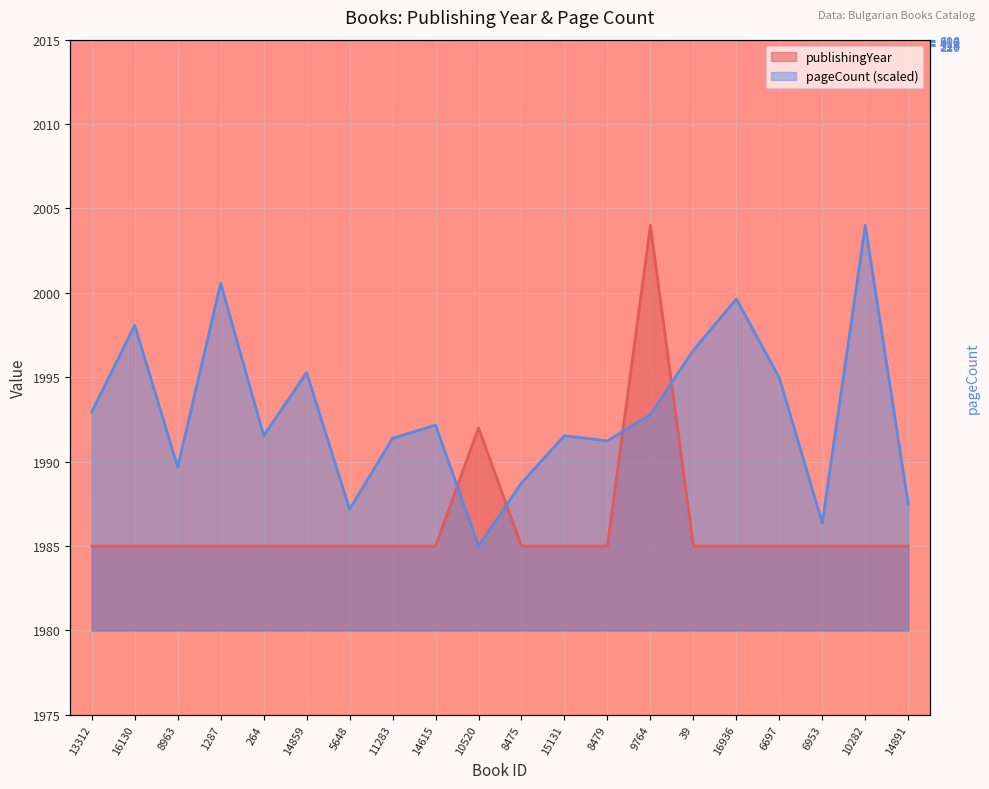

What is the label of the 5th point from the left?

264